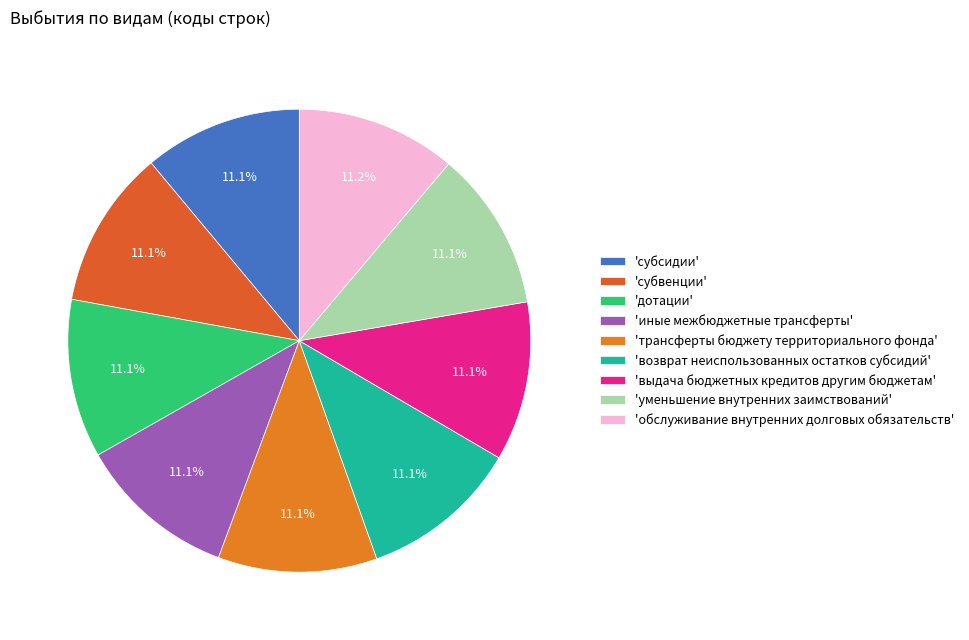

How many segments does this pie chart have?

9